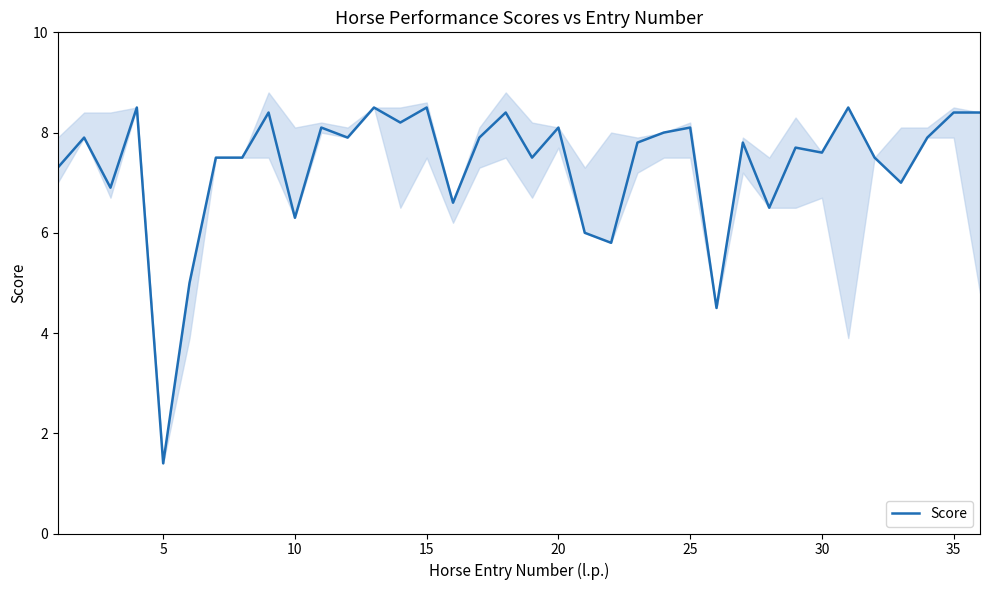

What is the value of the 9th point from the left?

8.4